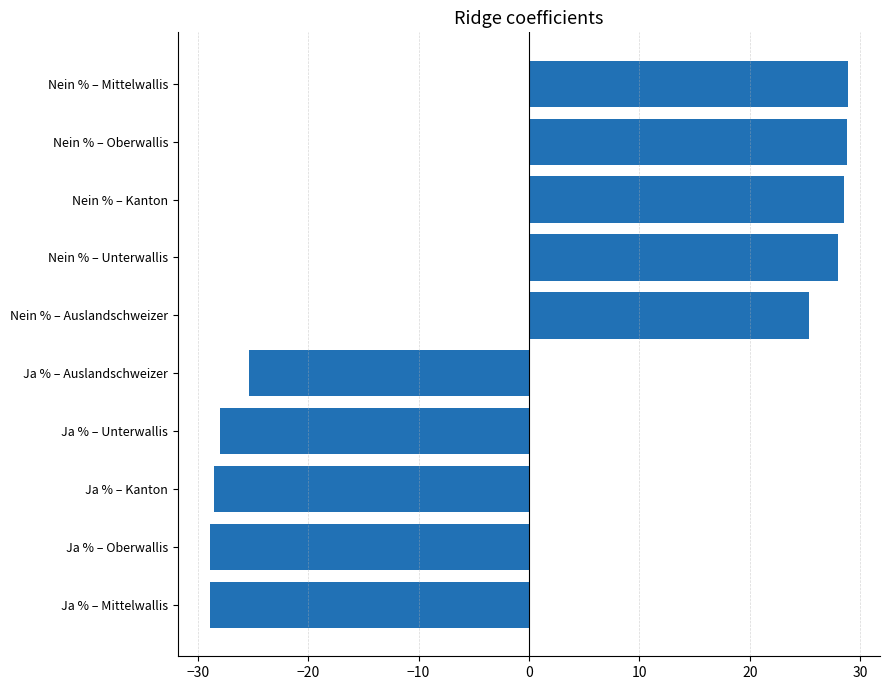

What is the difference between the maximum and second lowest values?

57.8